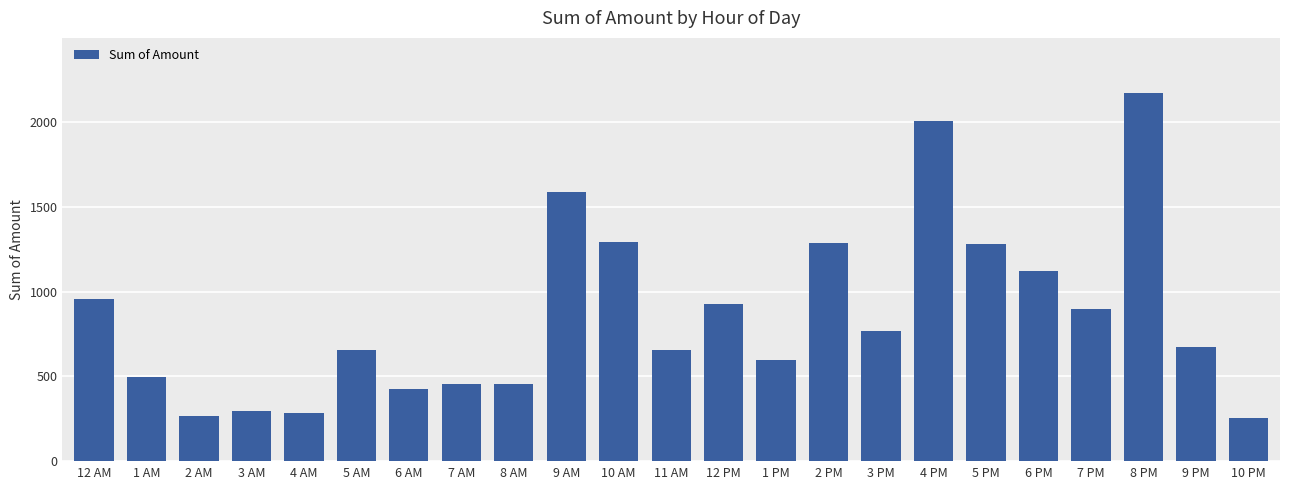

Is it true that the value at 1 PM is 121.3?

False